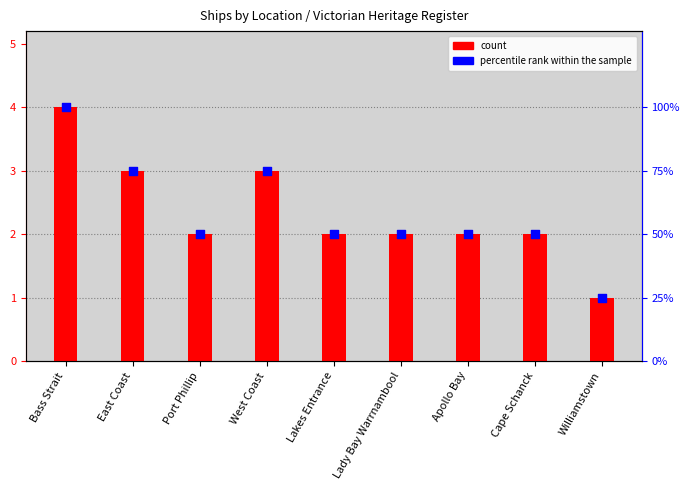

What are all the series names shown in the legend?

count, percentile rank within the sample